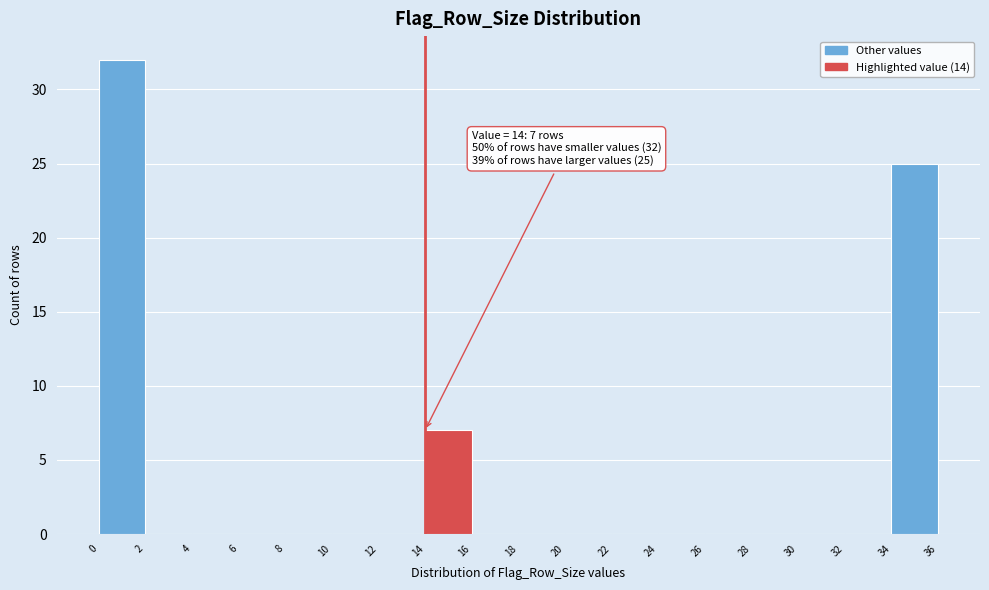

Over which range of the x-axis is the bar tallest?

0 to 2